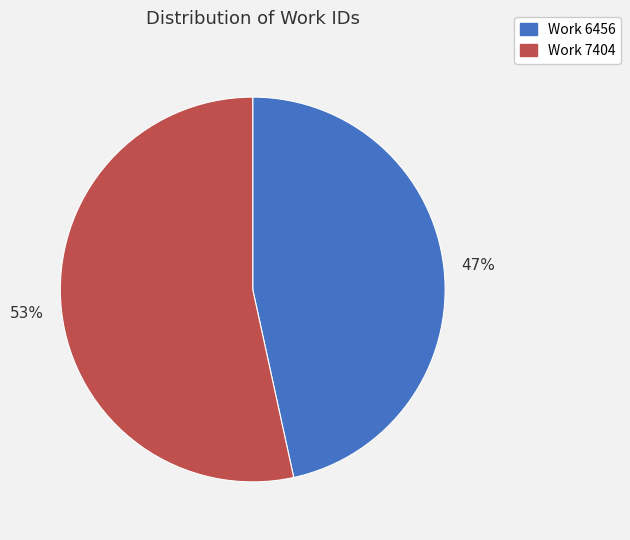

How many slices are in this pie chart?

2